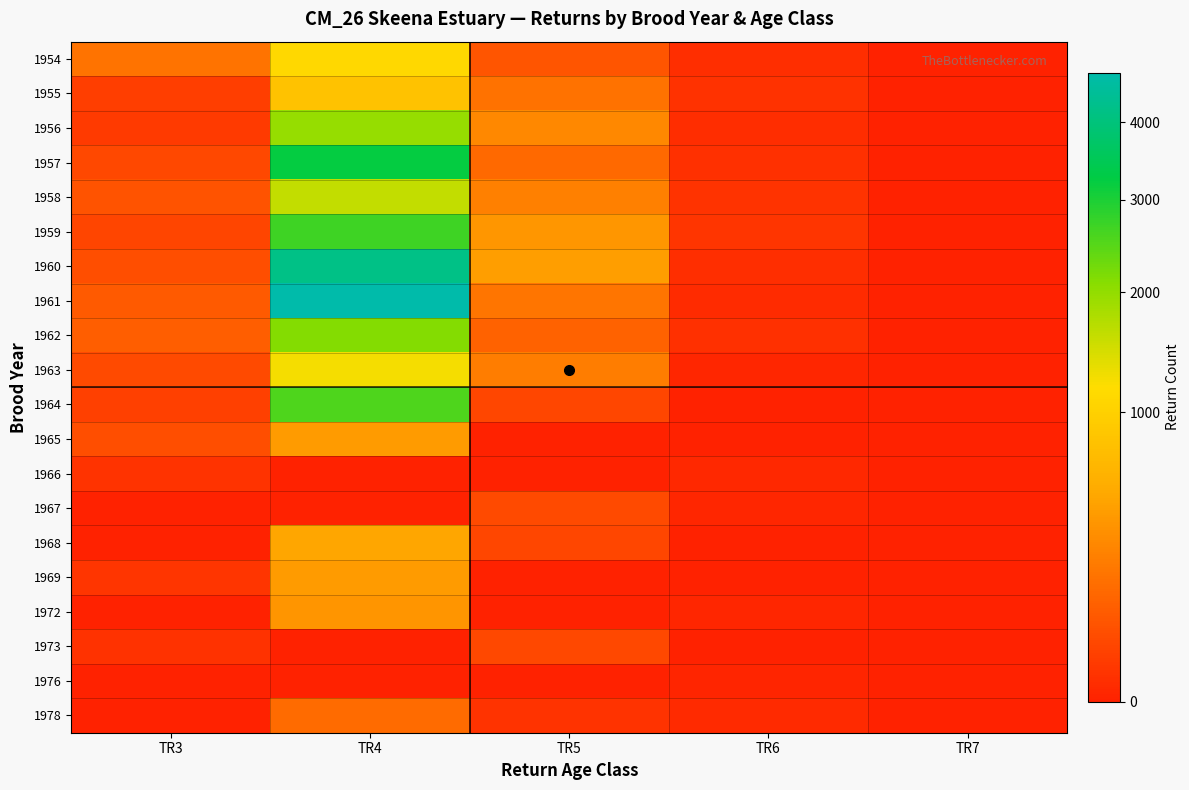

Reading left to right, list all the values displayed in this chart.

1954: TR3=188.0	TR4=1114.0	TR5=74.7	TR6=4.9	TR7=0.0
1955: TR3=24.8	TR4=796.2	TR5=185.5	TR6=7.9	TR7=0.0
1956: TR3=17.7	TR4=1976.8	TR5=301.8	TR6=4.0	TR7=0.0
1957: TR3=43.9	TR4=3216.5	TR5=150.2	TR6=6.6	TR7=0.0
1958: TR3=71.5	TR4=1600.8	TR5=252.6	TR6=10.3	TR7=0.0
1959: TR3=35.6	TR4=2692.4	TR5=389.8	TR6=11.6	TR7=0.0
1960: TR3=59.8	TR4=4154.7	TR5=442.4	TR6=5.2	TR7=0.0
1961: TR3=92.3	TR4=4714.8	TR5=199.0	TR6=3.1	TR7=0.0
1962: TR3=104.8	TR4=2121.1	TR5=117.0	TR6=6.3	TR7=0.0
1963: TR3=47.1	TR4=1247.4	TR5=240.5	TR6=1.0	TR7=0.0
1964: TR3=27.7	TR4=2563.2	TR5=39.4	TR6=0.0	TR7=0.0
1965: TR3=57.0	TR4=420.3	TR5=0.0	TR6=0.0	TR7=0.0
1966: TR3=9.3	TR4=0.0	TR5=0.0	TR6=1.2	TR7=0.0
1967: TR3=0.0	TR4=0.0	TR5=46.6	TR6=1.0	TR7=0.0
1968: TR3=0.0	TR4=496.4	TR5=39.6	TR6=0.0	TR7=0.0
1969: TR3=11.0	TR4=422.0	TR5=0.0	TR6=0.0	TR7=0.0
1972: TR3=0.0	TR4=378.0	TR5=0.0	TR6=1.1	TR7=0.0
1973: TR3=8.4	TR4=0.0	TR5=41.6	TR6=0.0	TR7=0.0
1976: TR3=0.0	TR4=0.0	TR5=0.0	TR6=0.4	TR7=0.0
1978: TR3=0.0	TR4=156.3	TR5=9.0	TR6=2.0	TR7=0.0